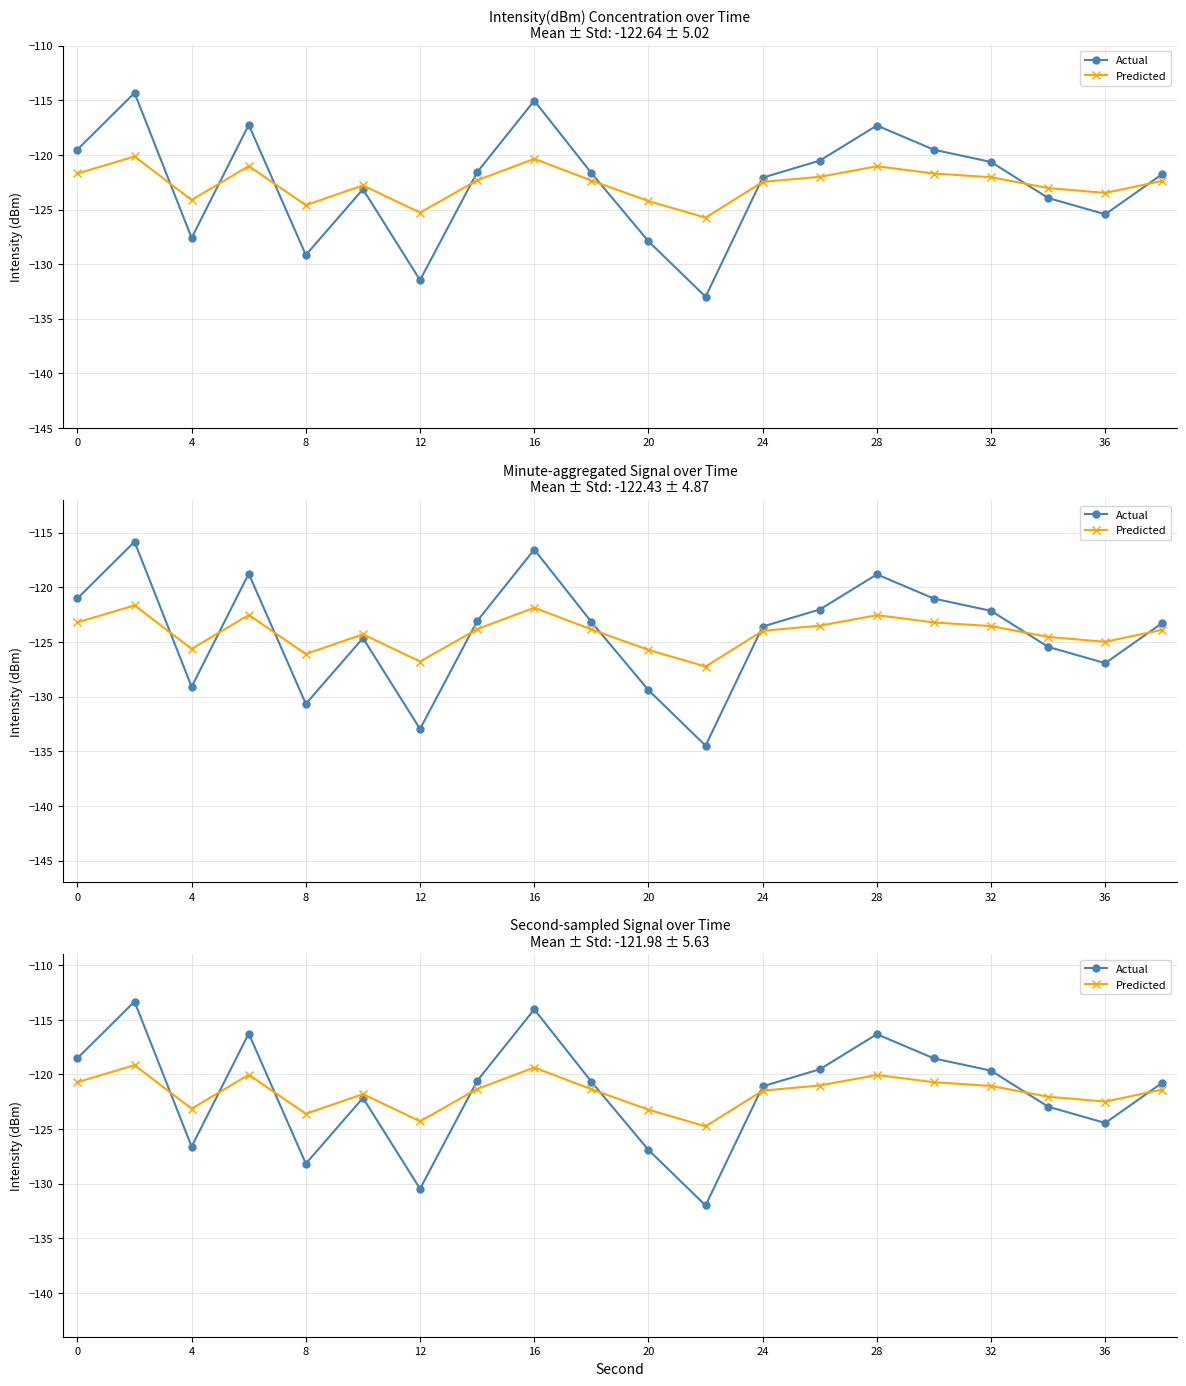

In Predicted, how many points are lower than both neighbors (excluding endpoints)?

5